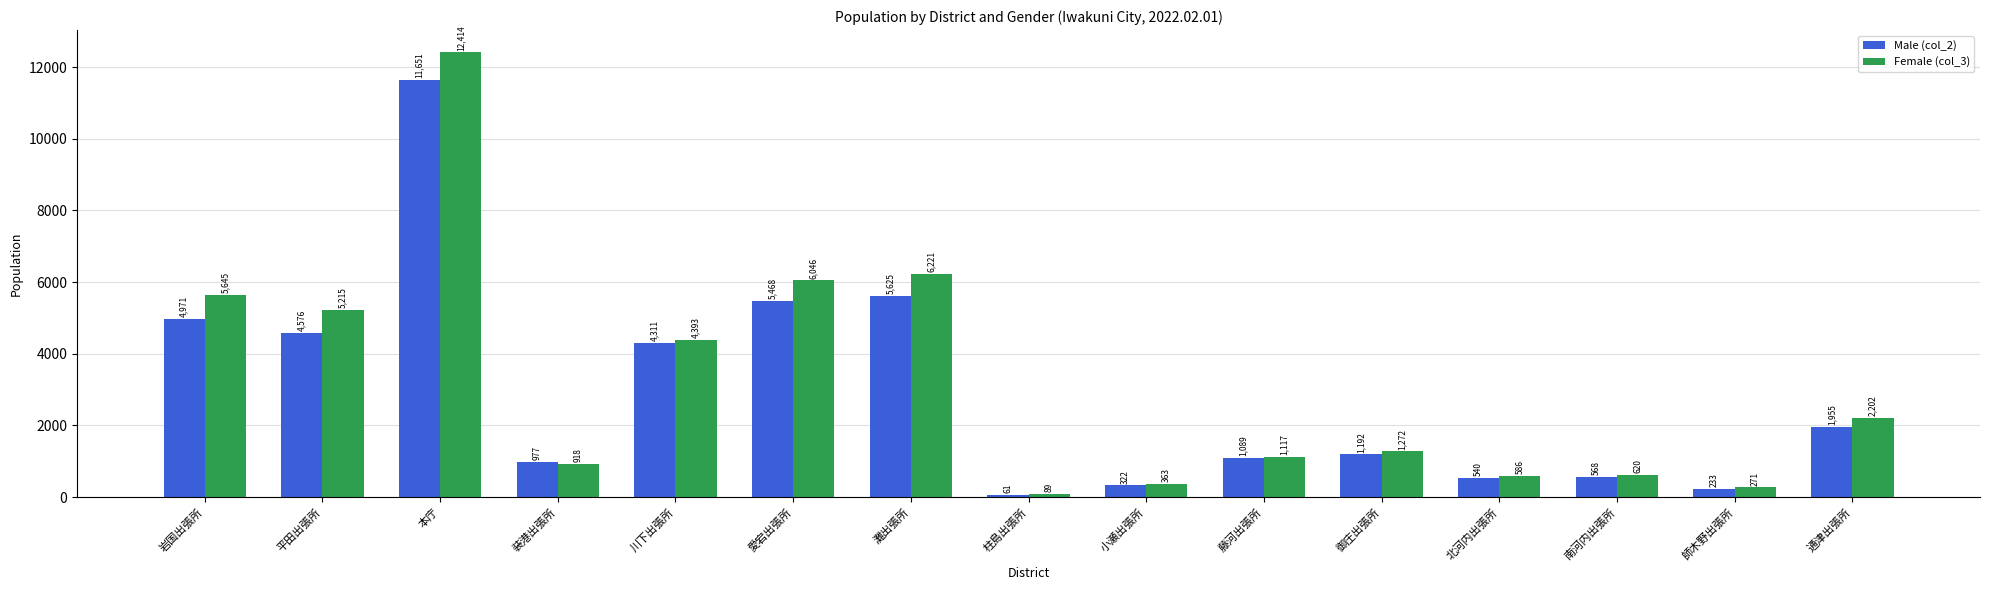

What is the highest value of the Female (col_3) series?

12414